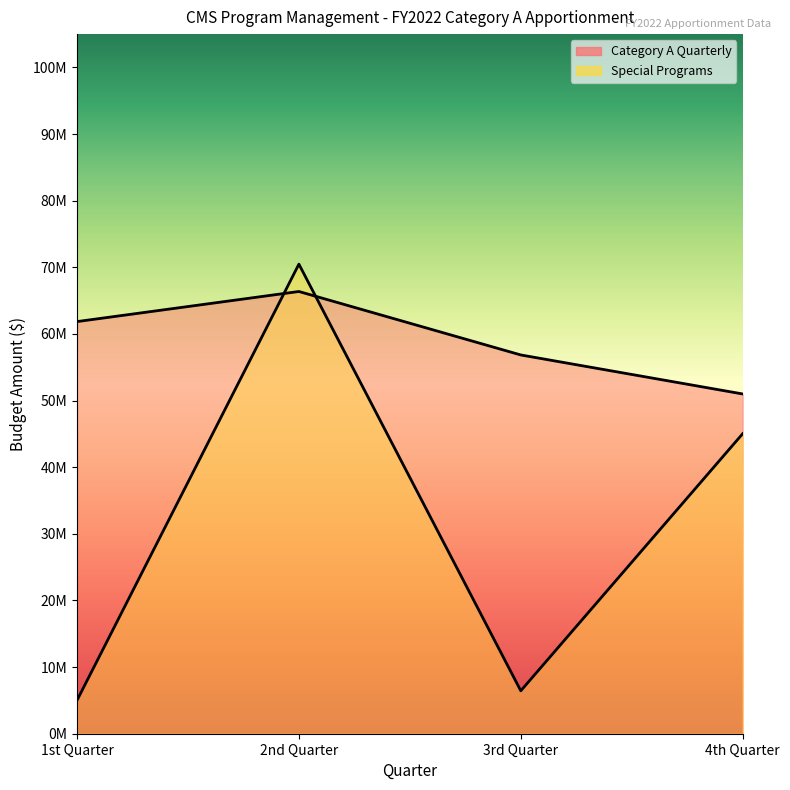

The value of Special Programs at 3rd Quarter is 3903938. True or false?

False